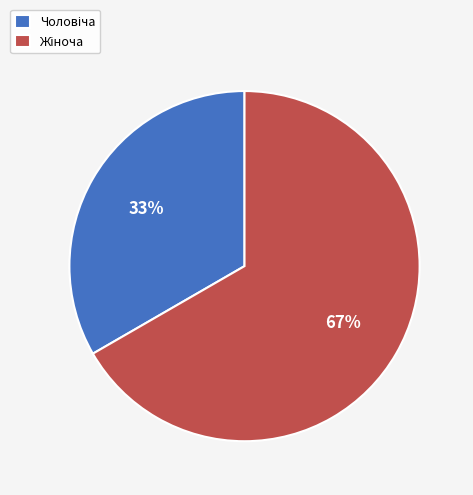

How many slices are in this pie chart?

2